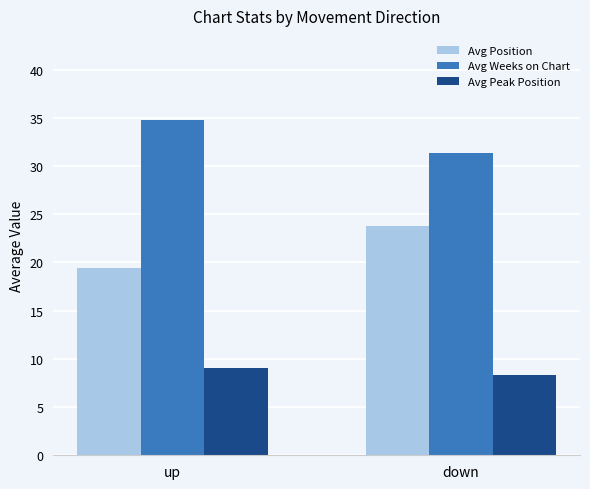

At which category does the chart reach its peak across all series?

up